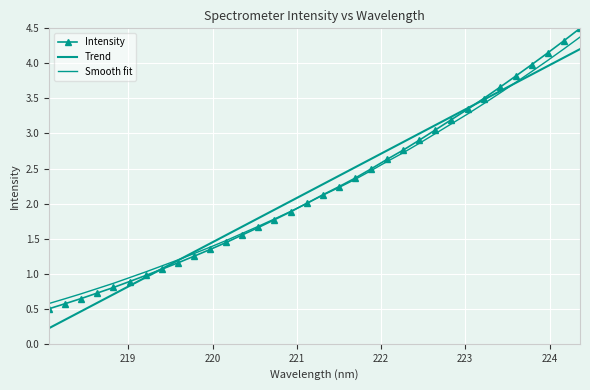

Which series has the largest range (max minus min)?

Intensity